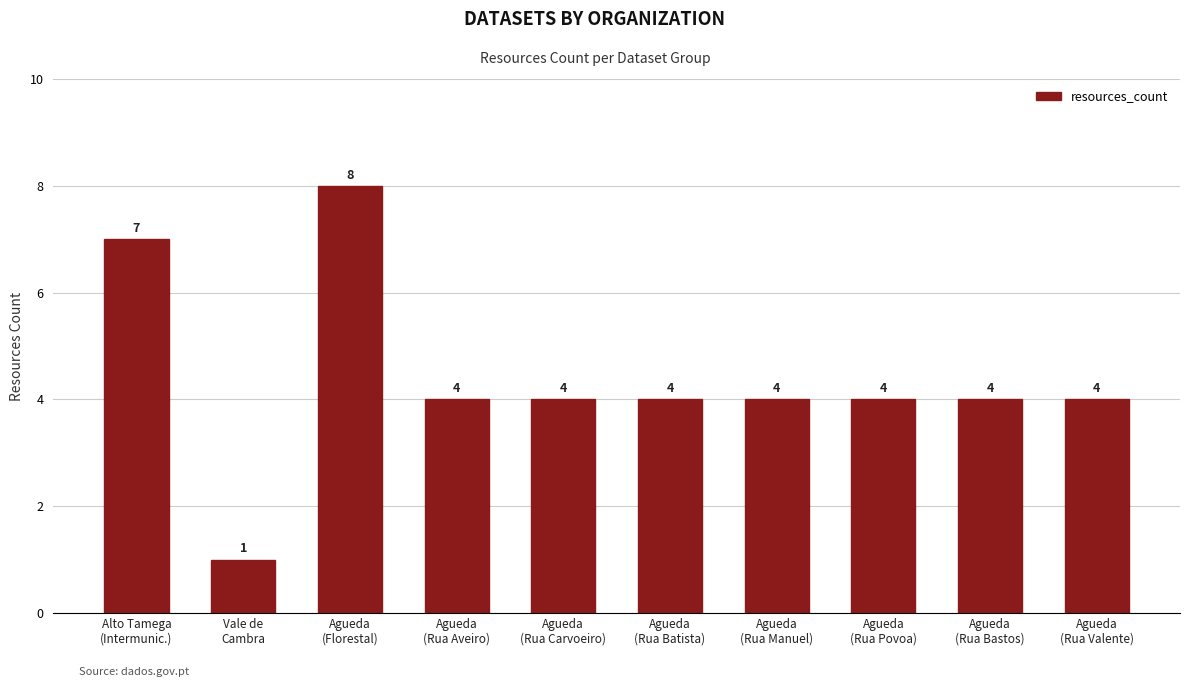

What is the sum of all values?

44